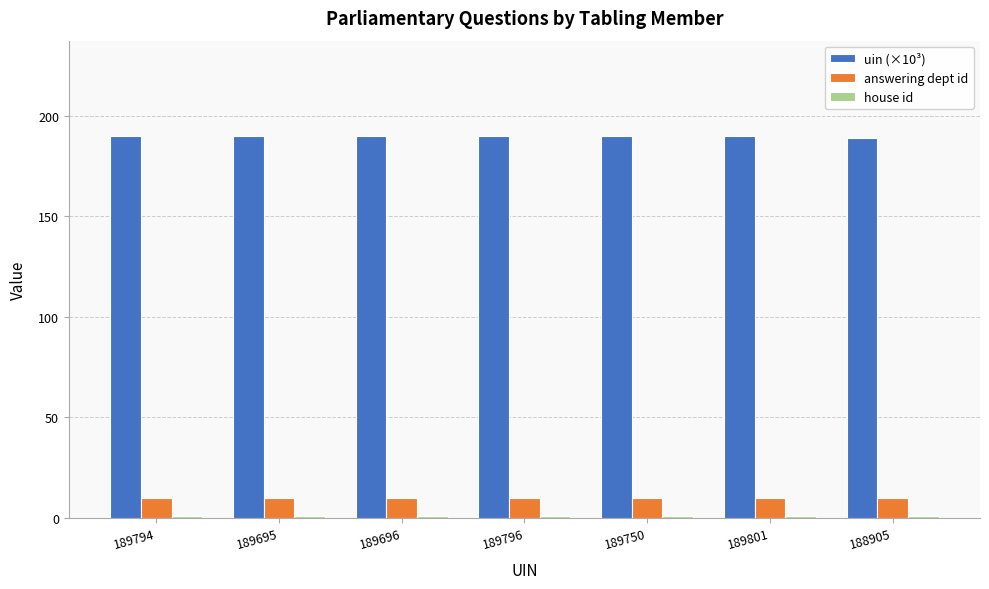

Count the number of data series in this chart.

3